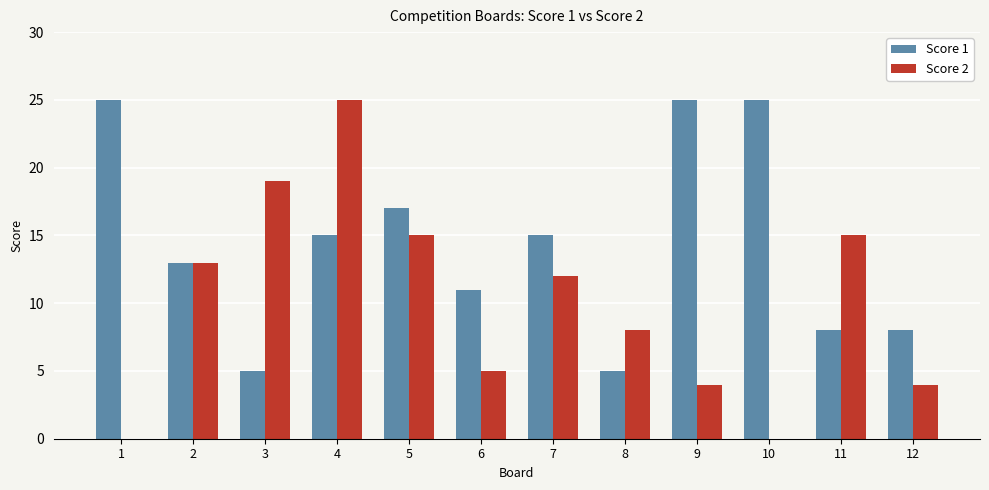

The Score 1 series shows 25 at 10. True or false?

True